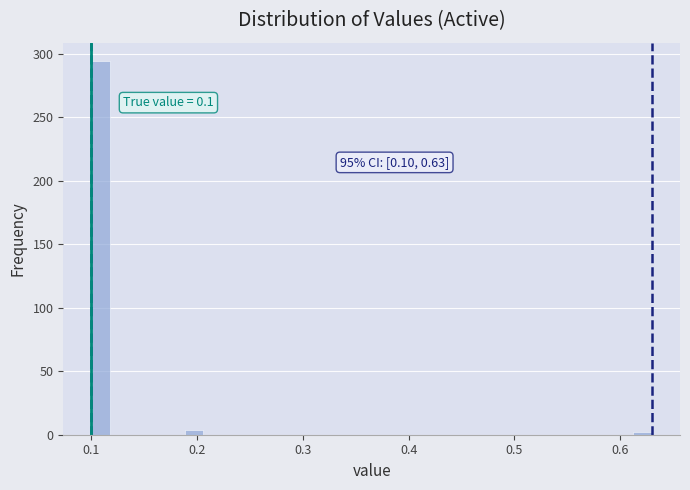

Around what value on the x-axis is the tallest bar? Give the approximate position of its centre, as read against the axis.

0.11